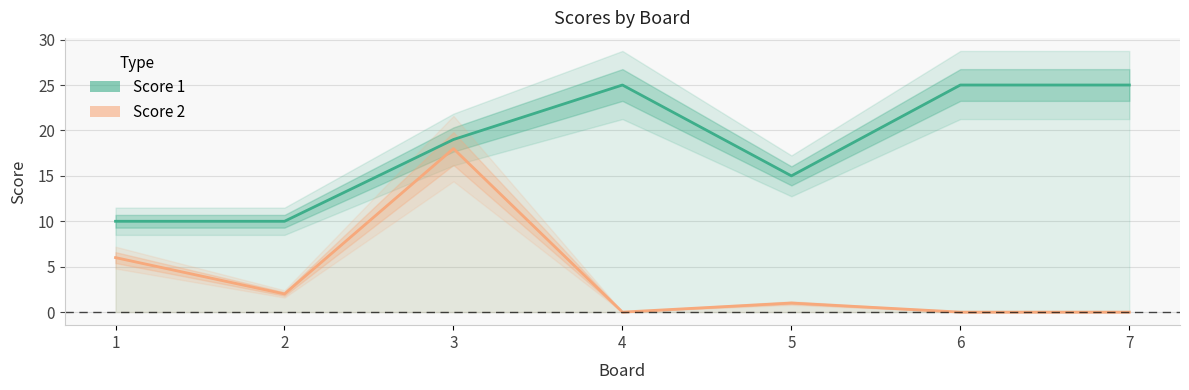

Does the chart have visible grid lines?

Yes